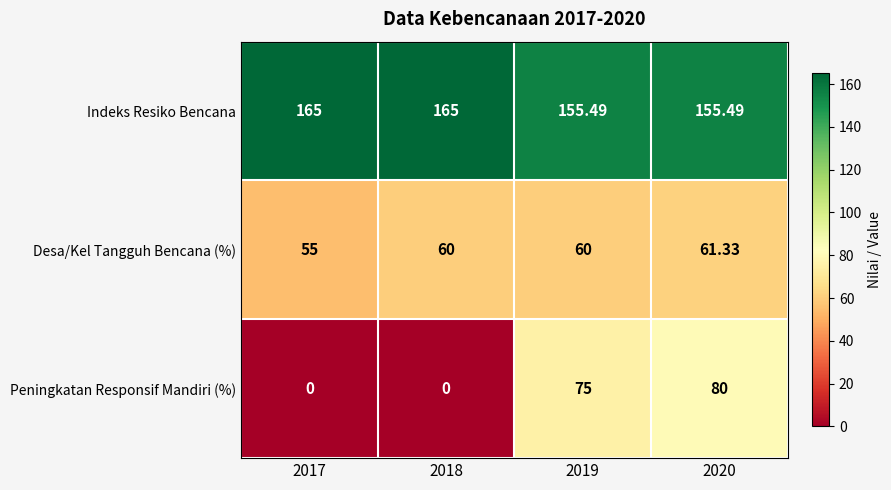

What is the difference between the highest and lowest values at 2020?

94.2